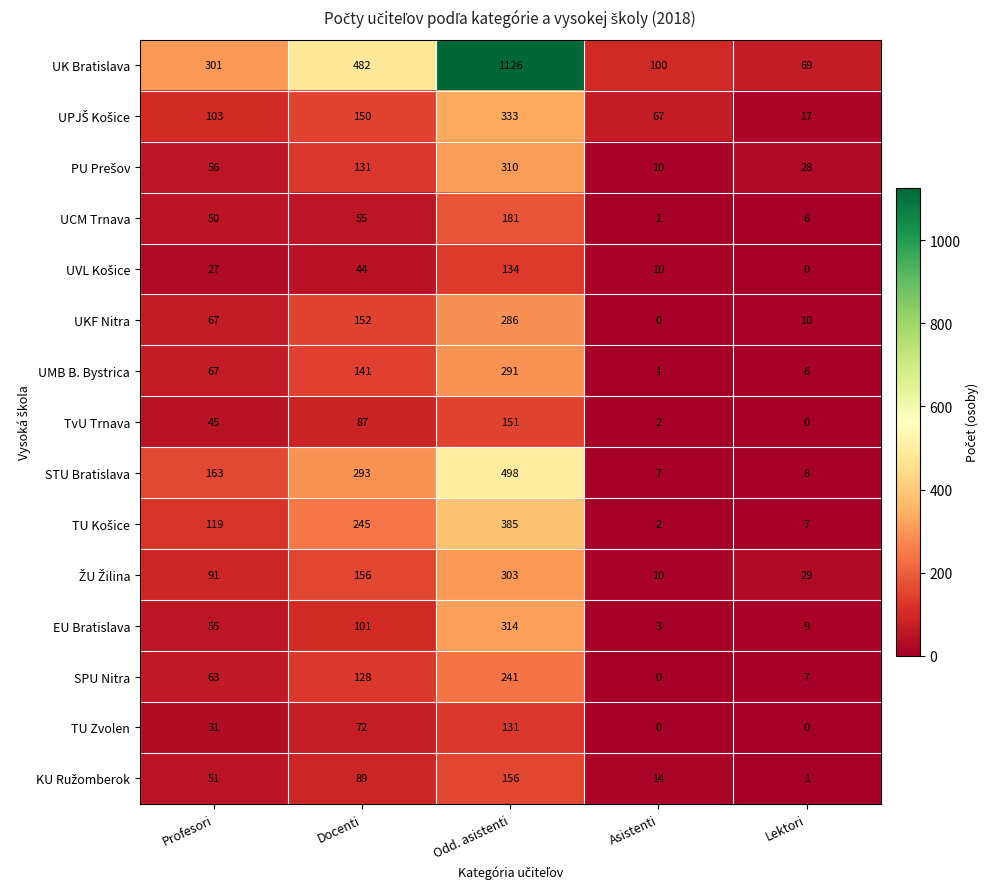

What is the difference between the highest and lowest values at Lektori?

69